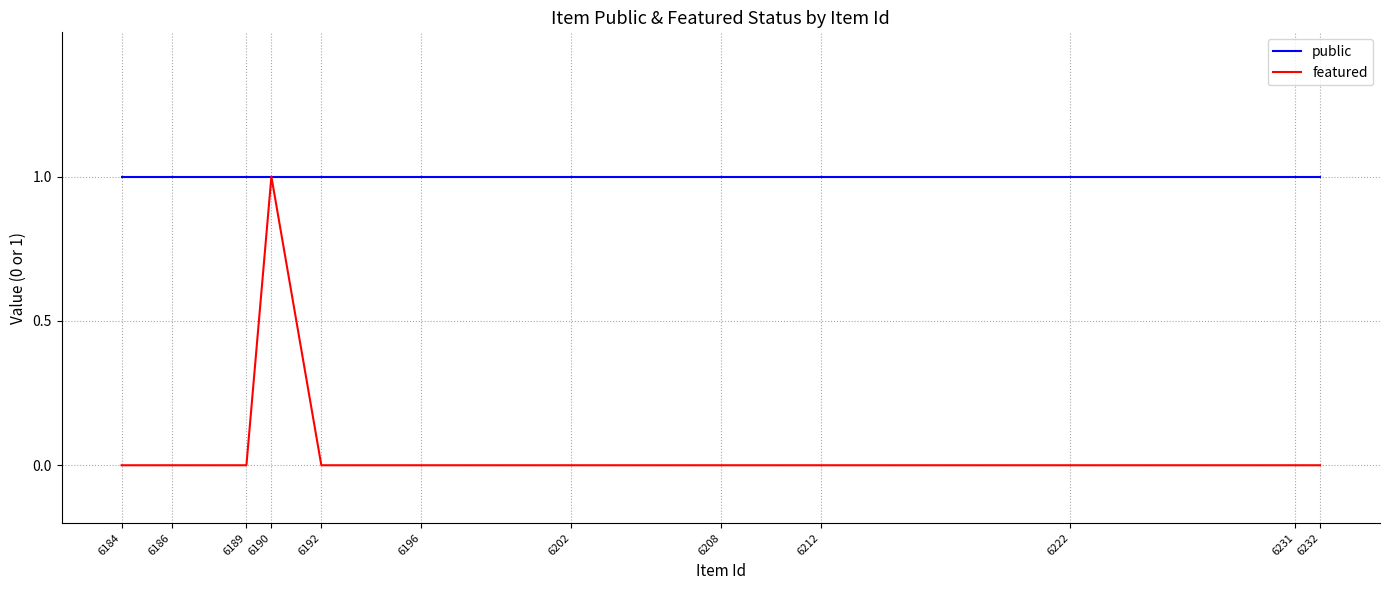

True or false: featured and public cross at least once.

False